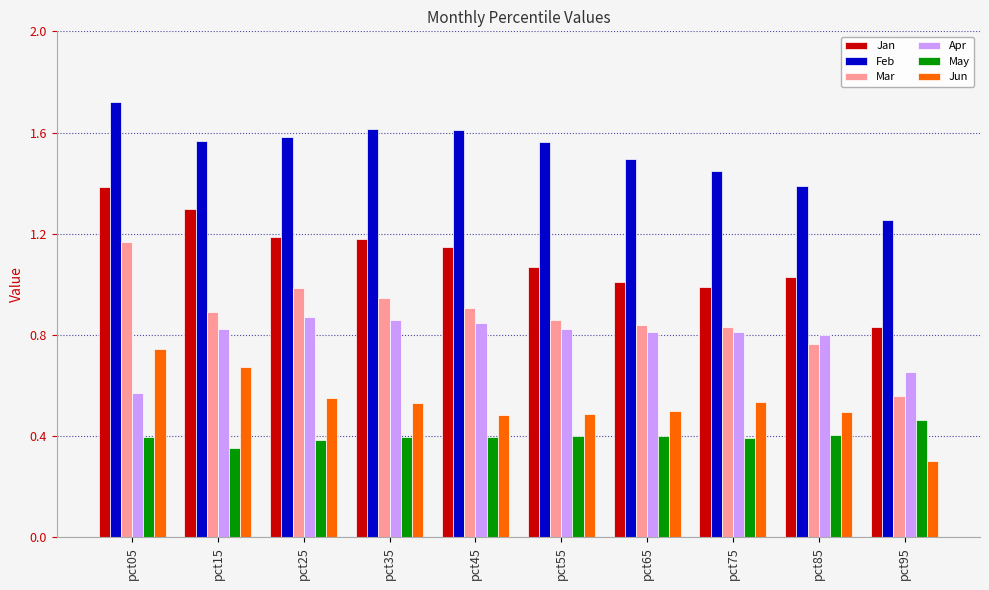

Which series has the largest range (max minus min)?

Mar